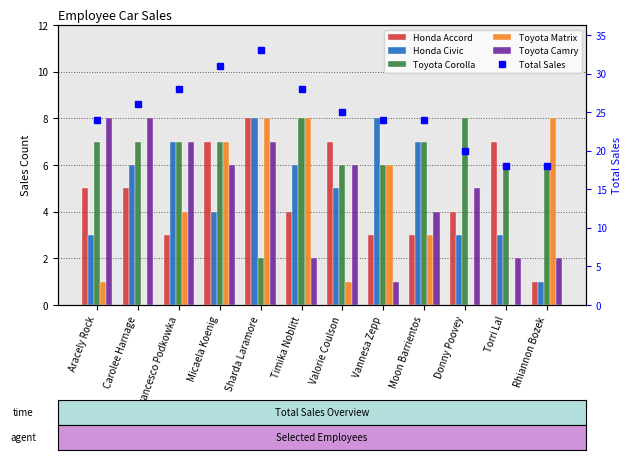

What is the total value across all series at Timika Noblitt?

56